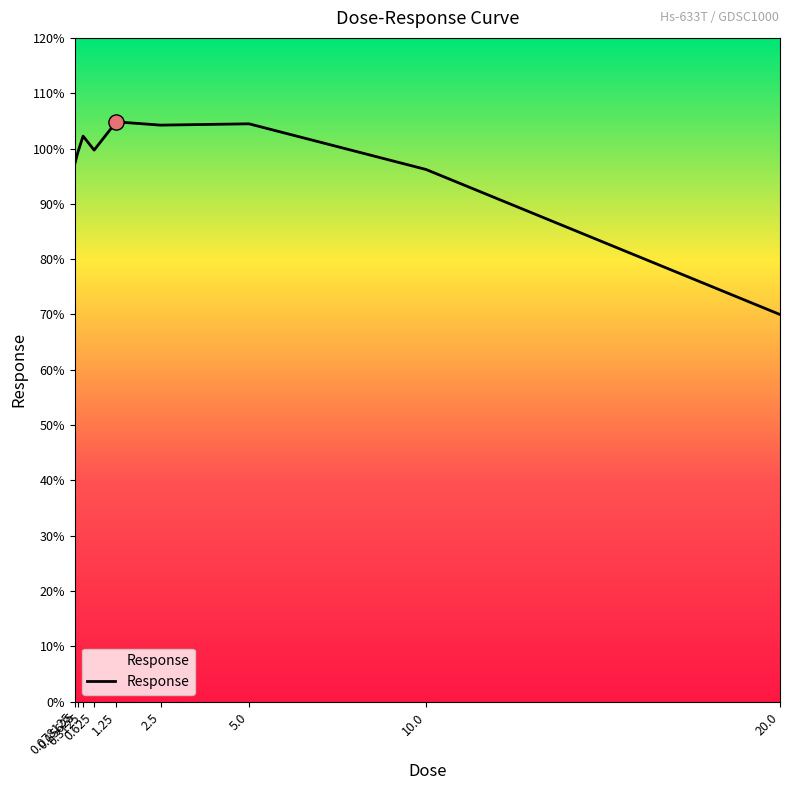

Approximately how many times larger is the value at 0.3125 compared to 0.078125?

1.1